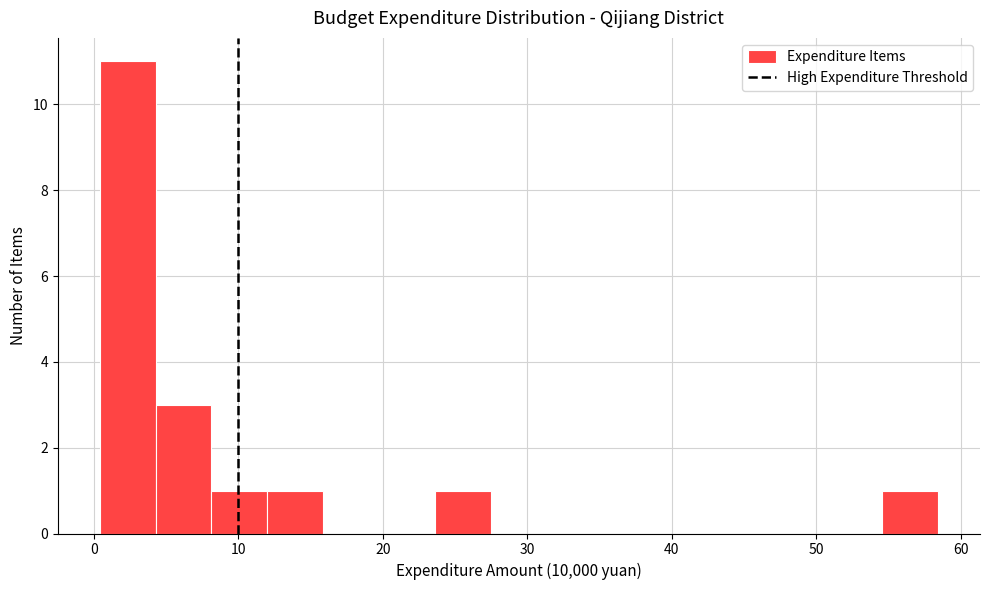

Around what value on the x-axis is the tallest bar? Give the approximate position of its centre, as read against the axis.

2